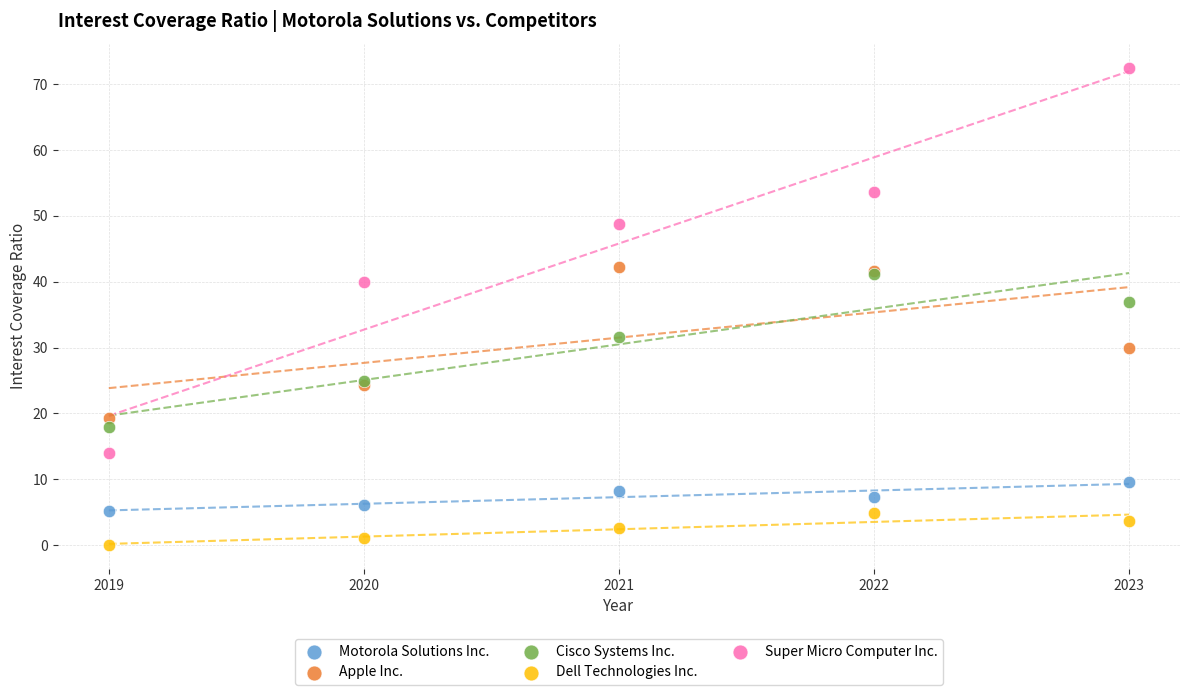

Across all series, what Y value is closest to 36?

36.9